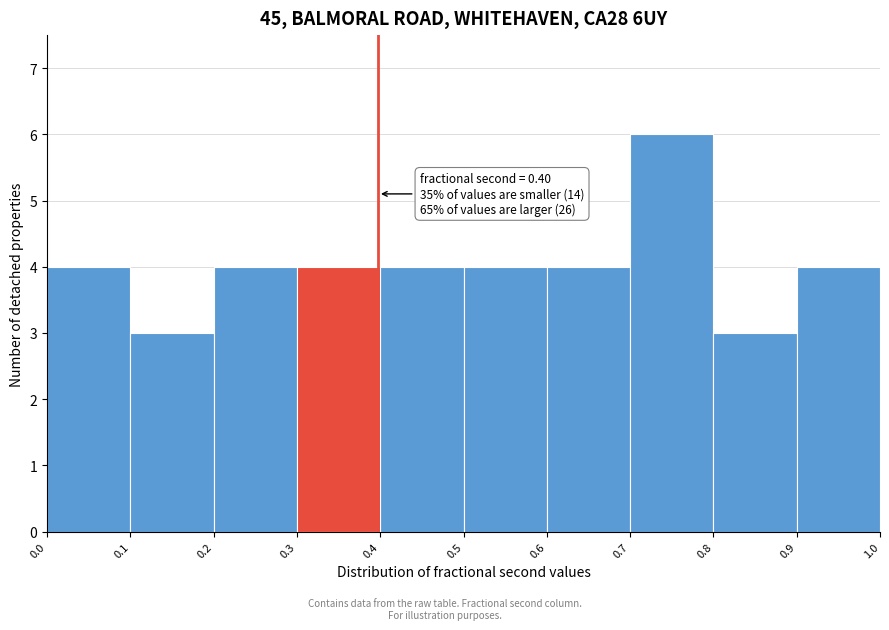

Which range on the x-axis has the tallest bar?

0.7 to 0.8